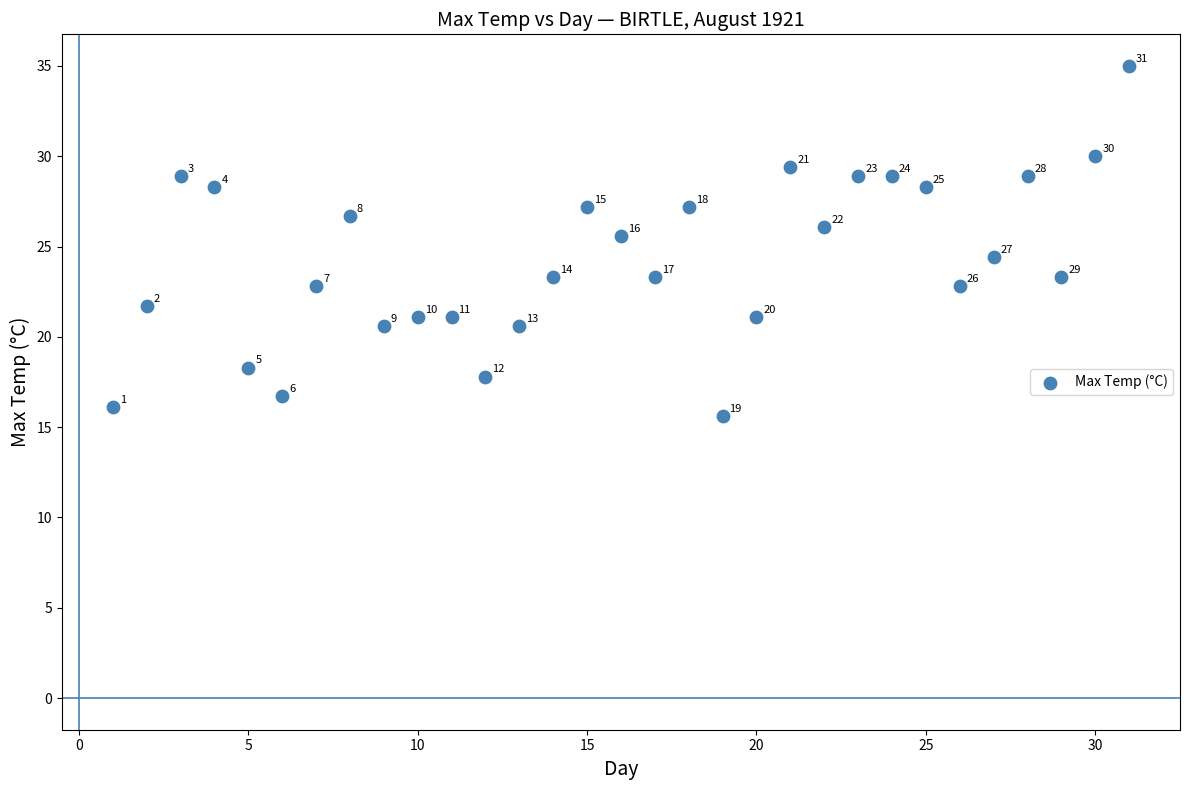

What is the range of X values (max minus min)?

30.0